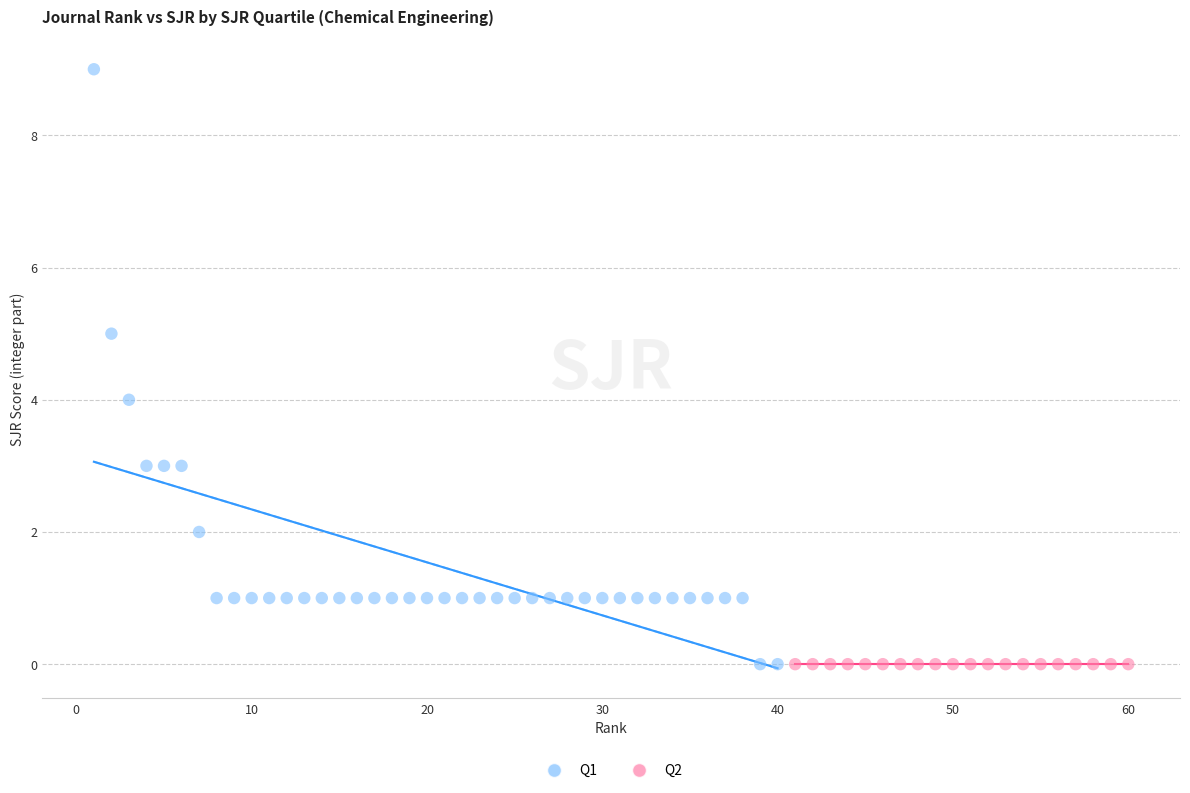

Which series reaches the maximum Y coordinate?

Q1